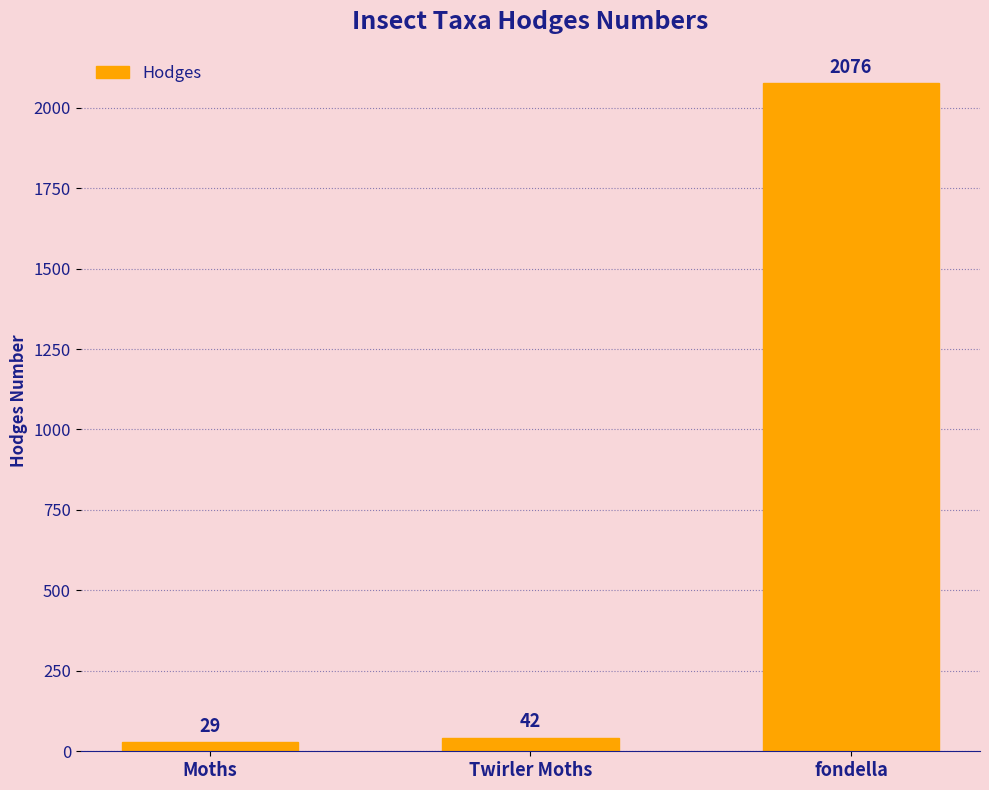

Where is the data nearest to the value 1052?

Twirler Moths